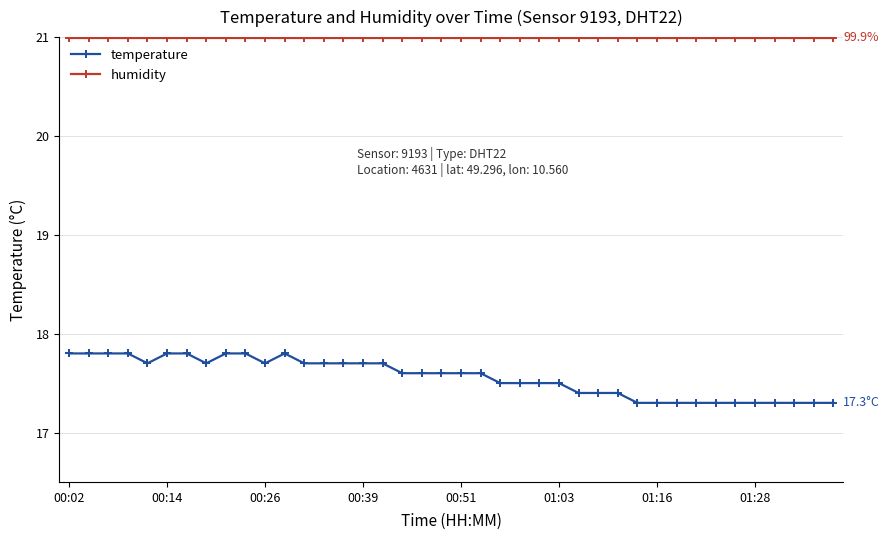

Reading right to left, what are all the values shown in this chart?

temperature: 17.3	17.3	17.3	17.3	17.3	17.3	17.3	17.3	17.3	17.3	17.3	17.4	17.4	17.4	17.5	17.5	17.5	17.5	17.6	17.6	17.6	17.6	17.6	17.7	17.7	17.7	17.7	17.7	17.8	17.7	17.8	17.8	17.7	17.8	17.8	17.7	17.8	17.8	17.8	17.8
humidity: 21.0	21.0	21.0	21.0	21.0	21.0	21.0	21.0	21.0	21.0	21.0	21.0	21.0	21.0	21.0	21.0	21.0	21.0	21.0	21.0	21.0	21.0	21.0	21.0	21.0	21.0	21.0	21.0	21.0	21.0	21.0	21.0	21.0	21.0	21.0	21.0	21.0	21.0	21.0	21.0